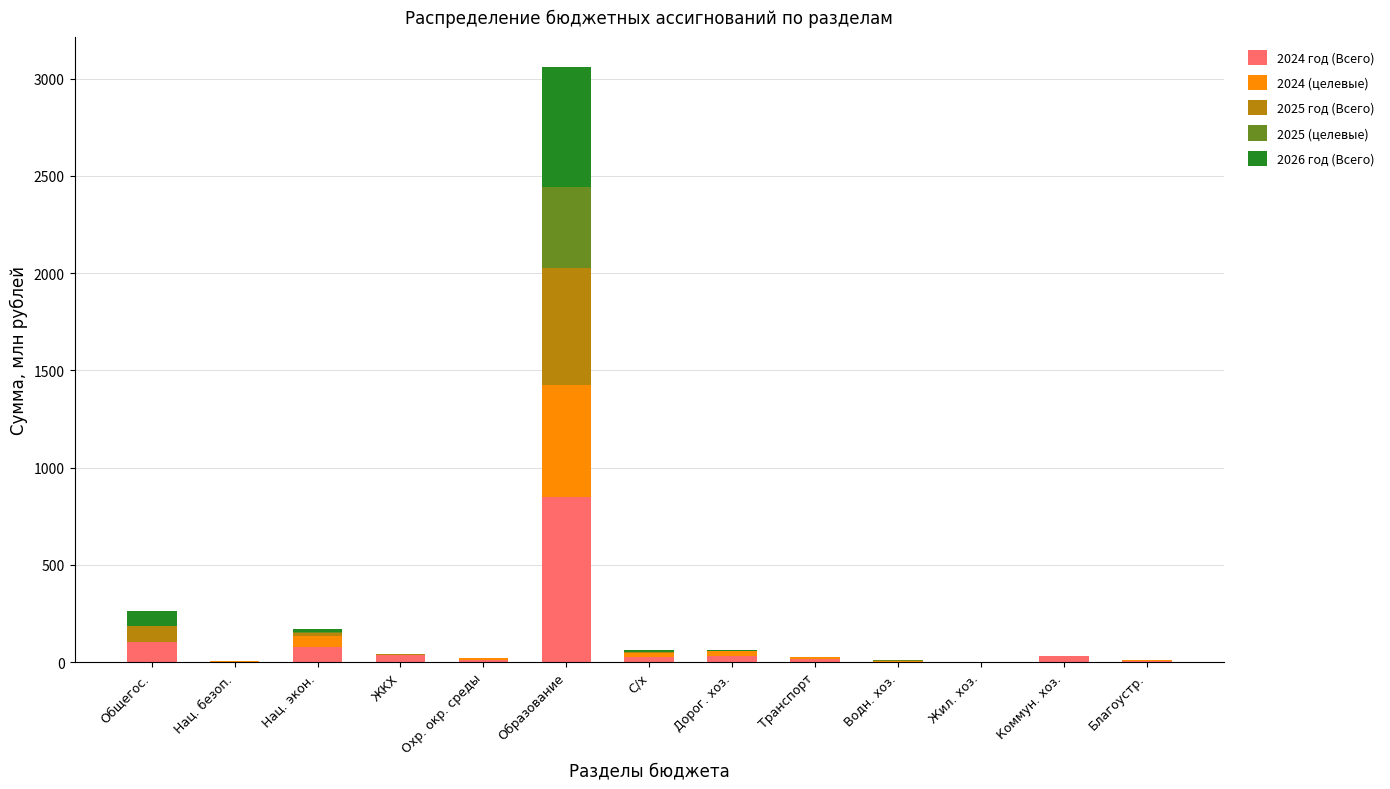

At which category is the sum across all series the highest?

Образование